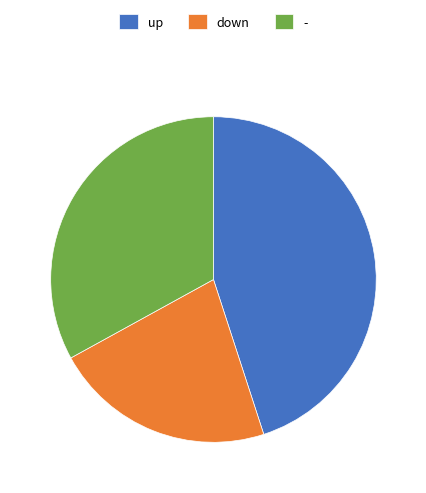

Between - and up, which is larger?

up